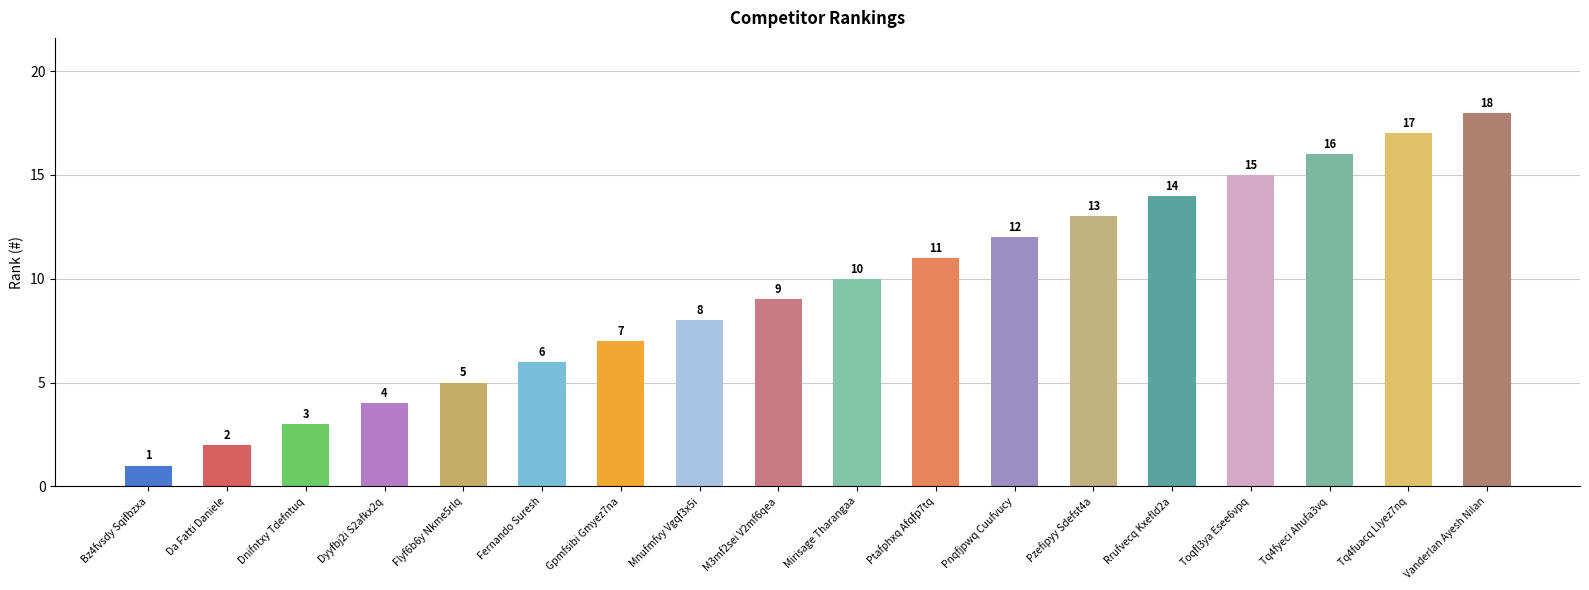

What is the average value?

10